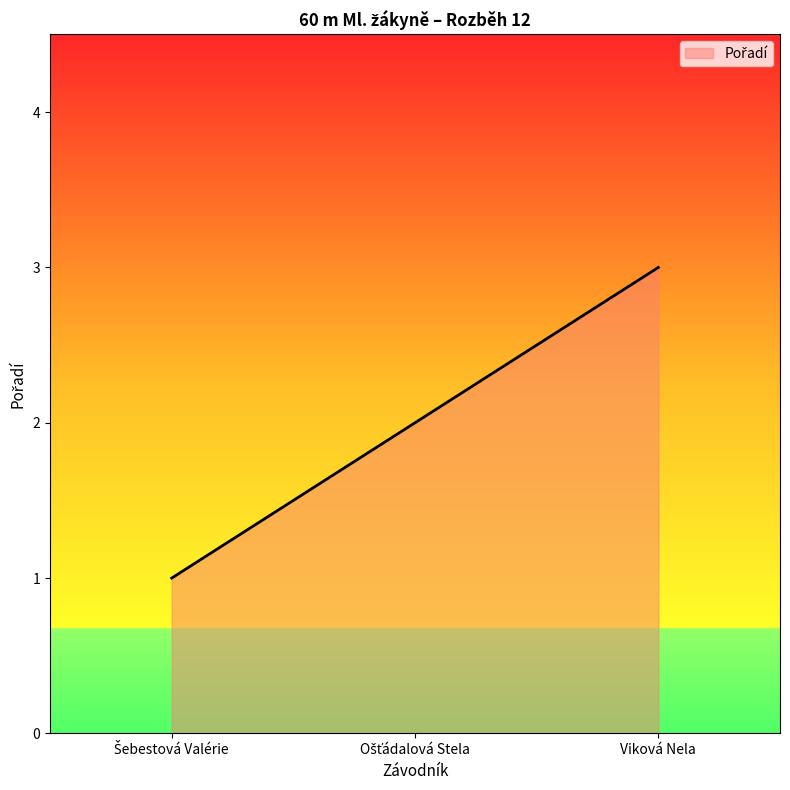

What is the approximate value at Viková Nela?

3